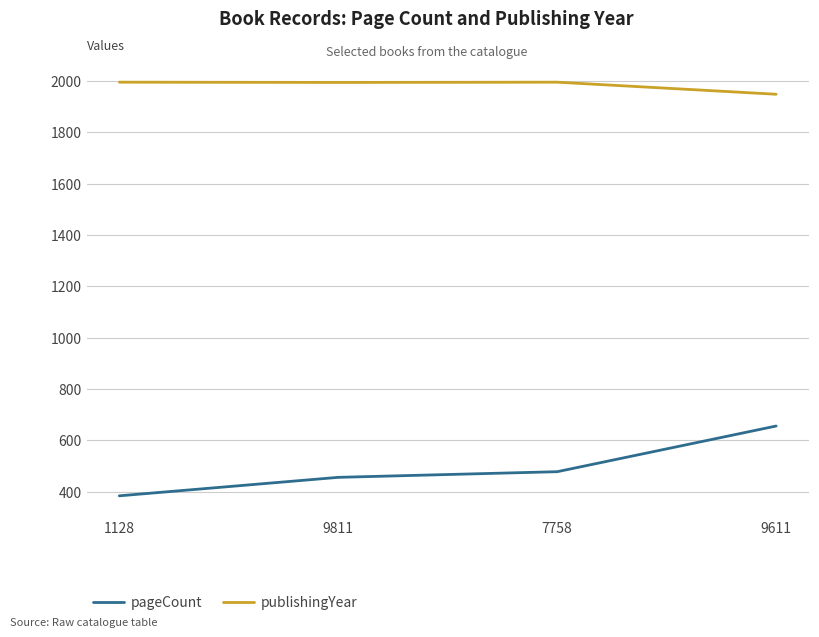

The value of pageCount at 9611 is 1002. True or false?

False